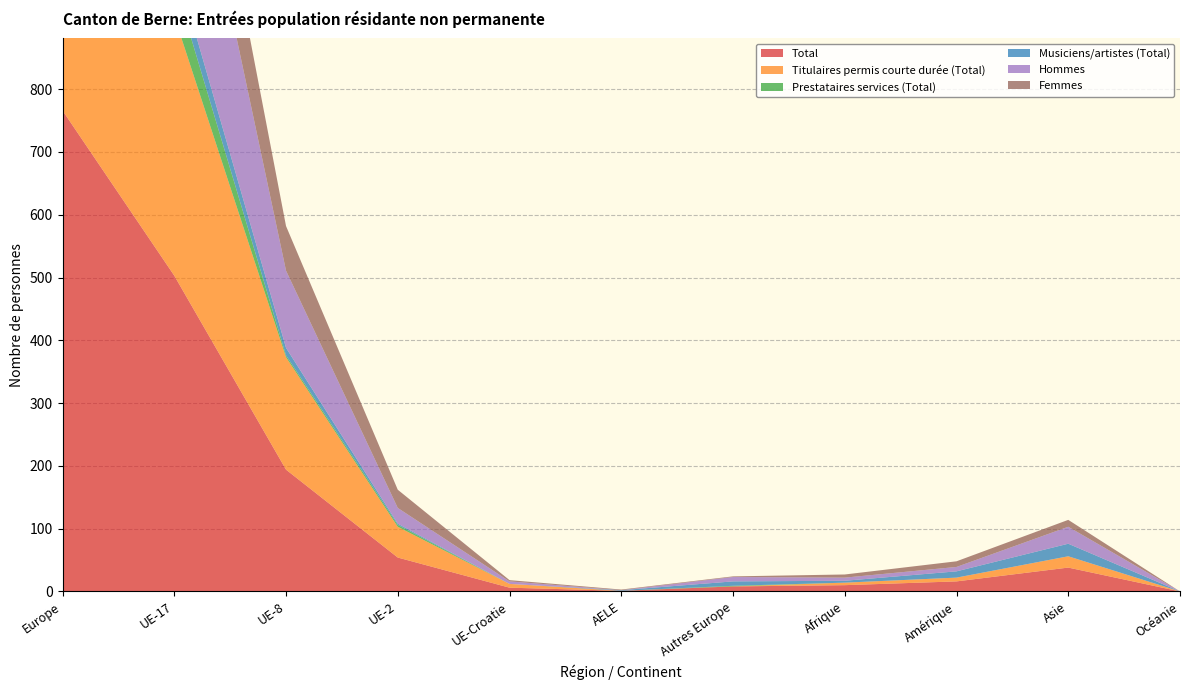

Reading left to right, transcribe all the data shown in this chart.

Total: 766	503	194	54	6	1	8	10	16	38	0
Titulaires permis courte durée (Total): 647	413	179	49	6	0	0	4	6	18	0
Prestataires services (Total): 62	55	3	3	0	0	1	0	0	0	0
Musiciens/artistes (Total): 57	35	12	2	0	1	7	3	10	20	0
Hommes: 502	343	123	25	4	0	7	5	7	27	0
Femmes: 264	160	71	29	2	1	1	5	9	11	0